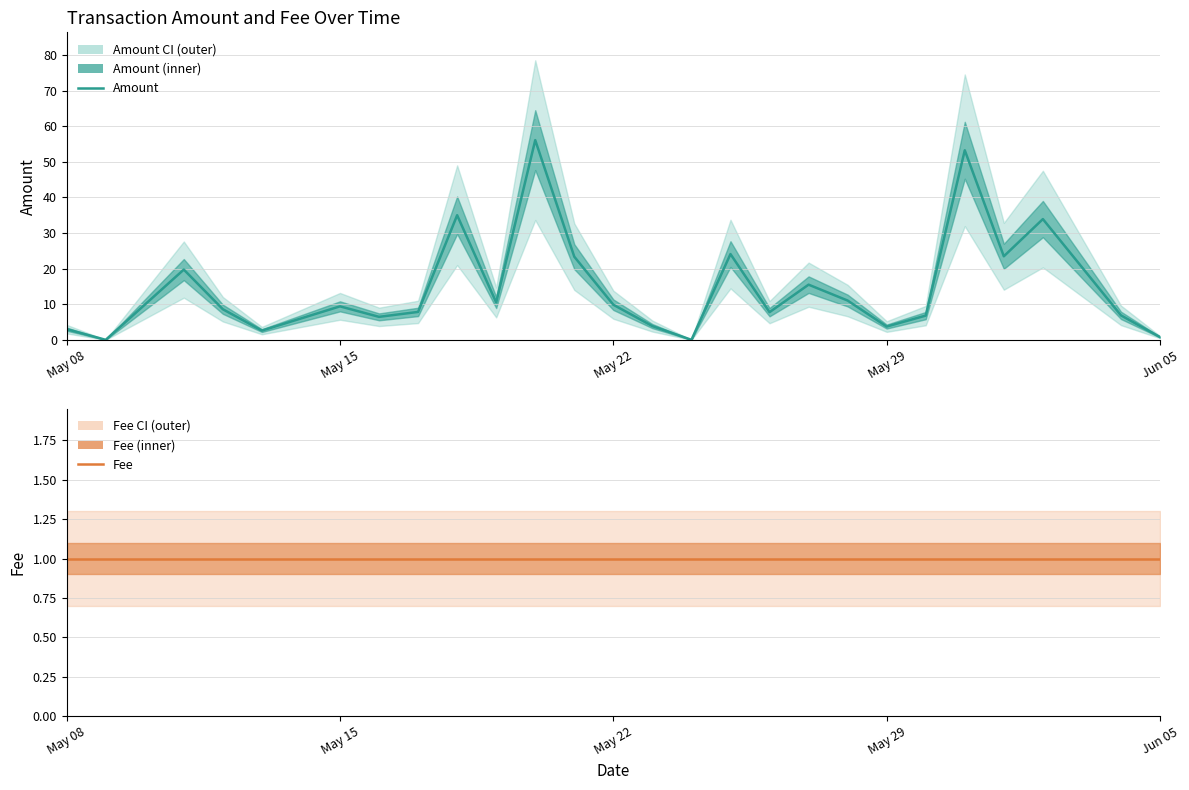

Is it true that Fee equals 0.5 at 6?

False